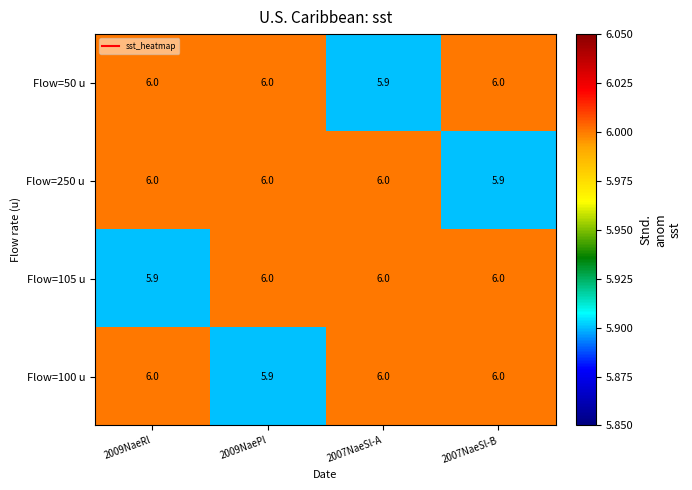

What is the sum of the Flow=250 u values at 2009NaeRl and 2007NaeSl-B?

11.9